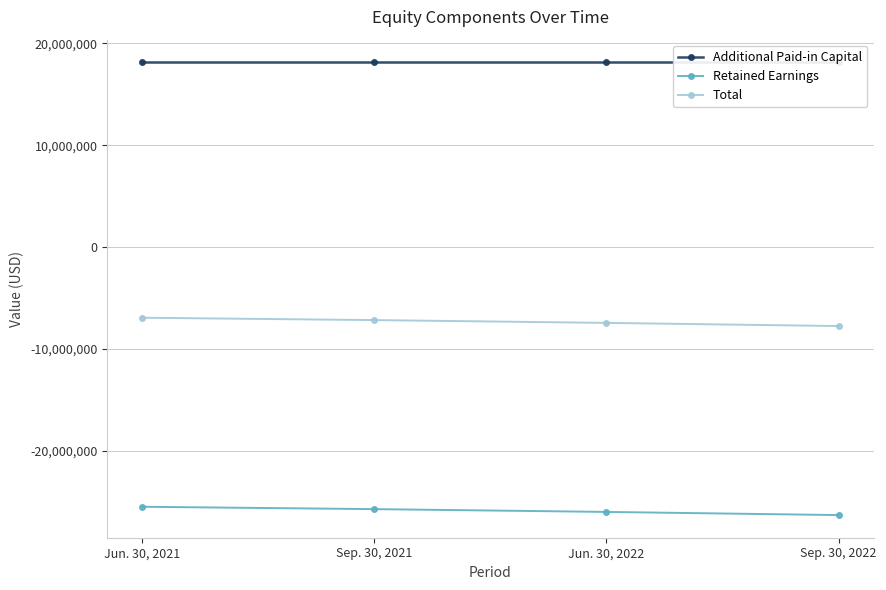

What is the difference between the maximum and minimum values in the Total series?

817000